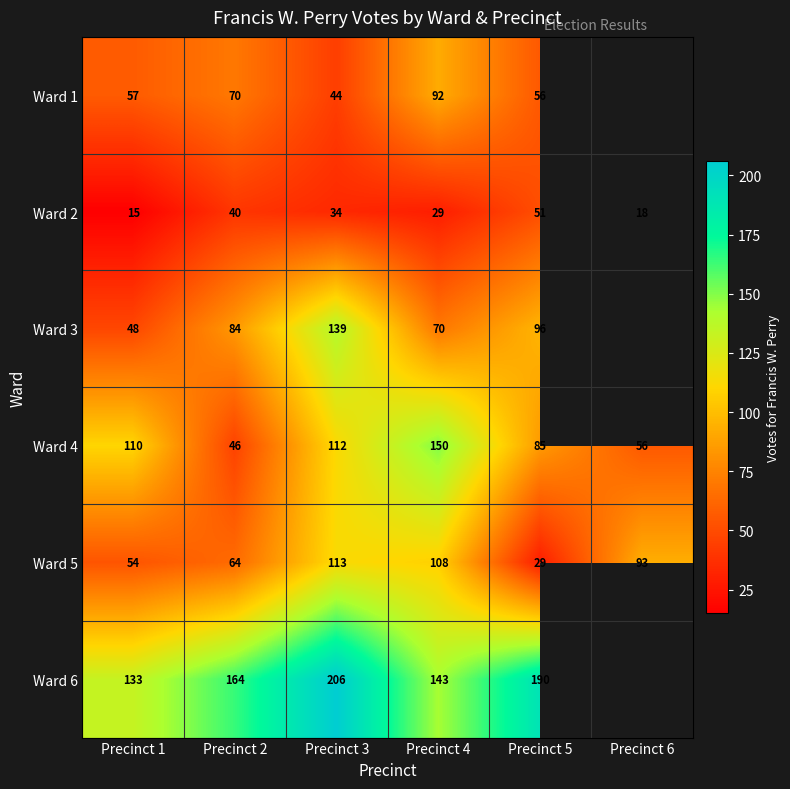

At which category is the sum across all series the highest?

Precinct 3